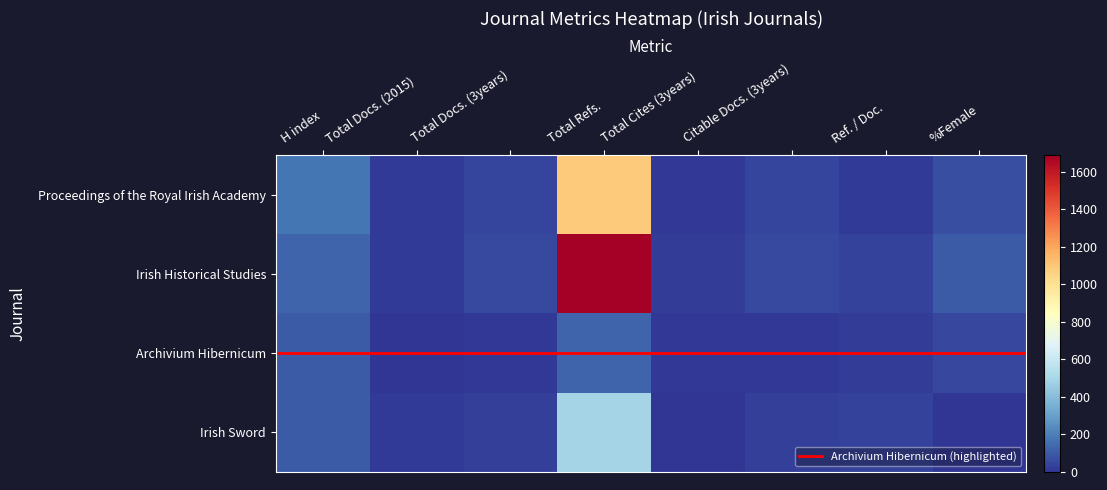

What is the difference between the maximum and minimum values in the Archivium Hibernicum series?

120